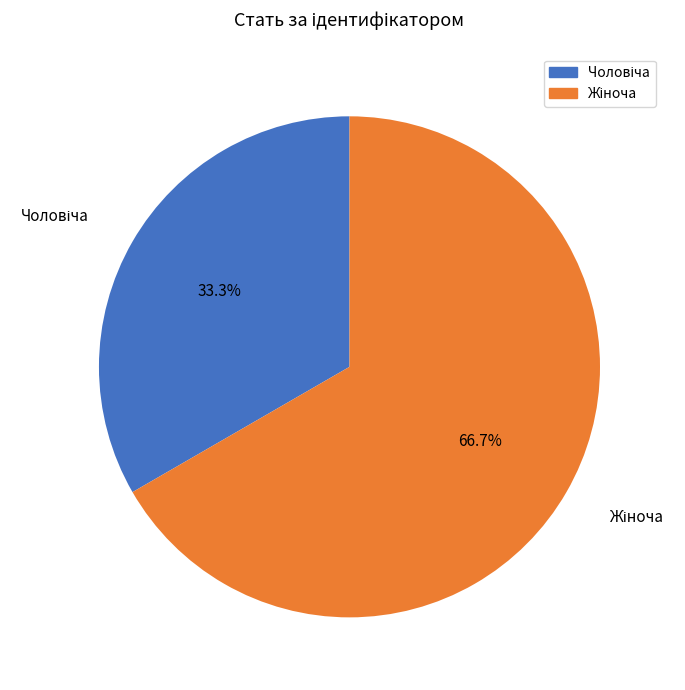

Count the number of slices in the pie.

2